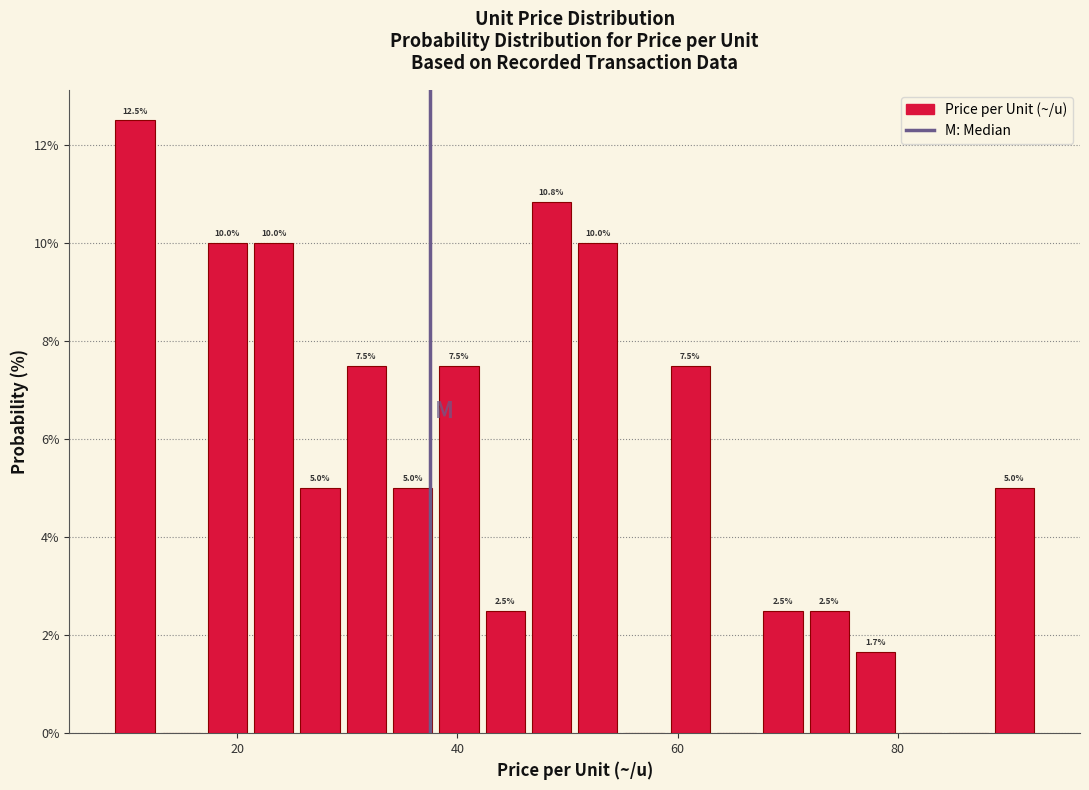

Around what value on the x-axis is the tallest bar? Give the approximate position of its centre, as read against the axis.

10